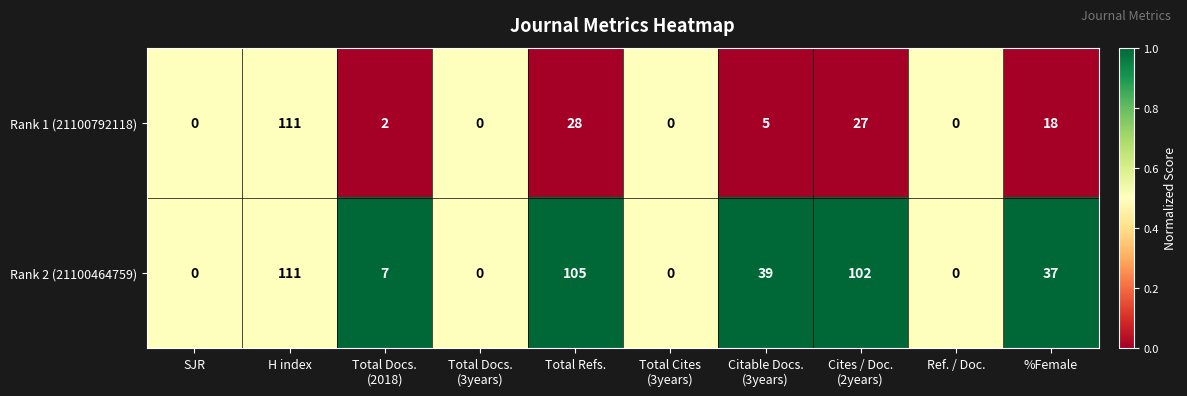

What is the greatest value displayed?

111